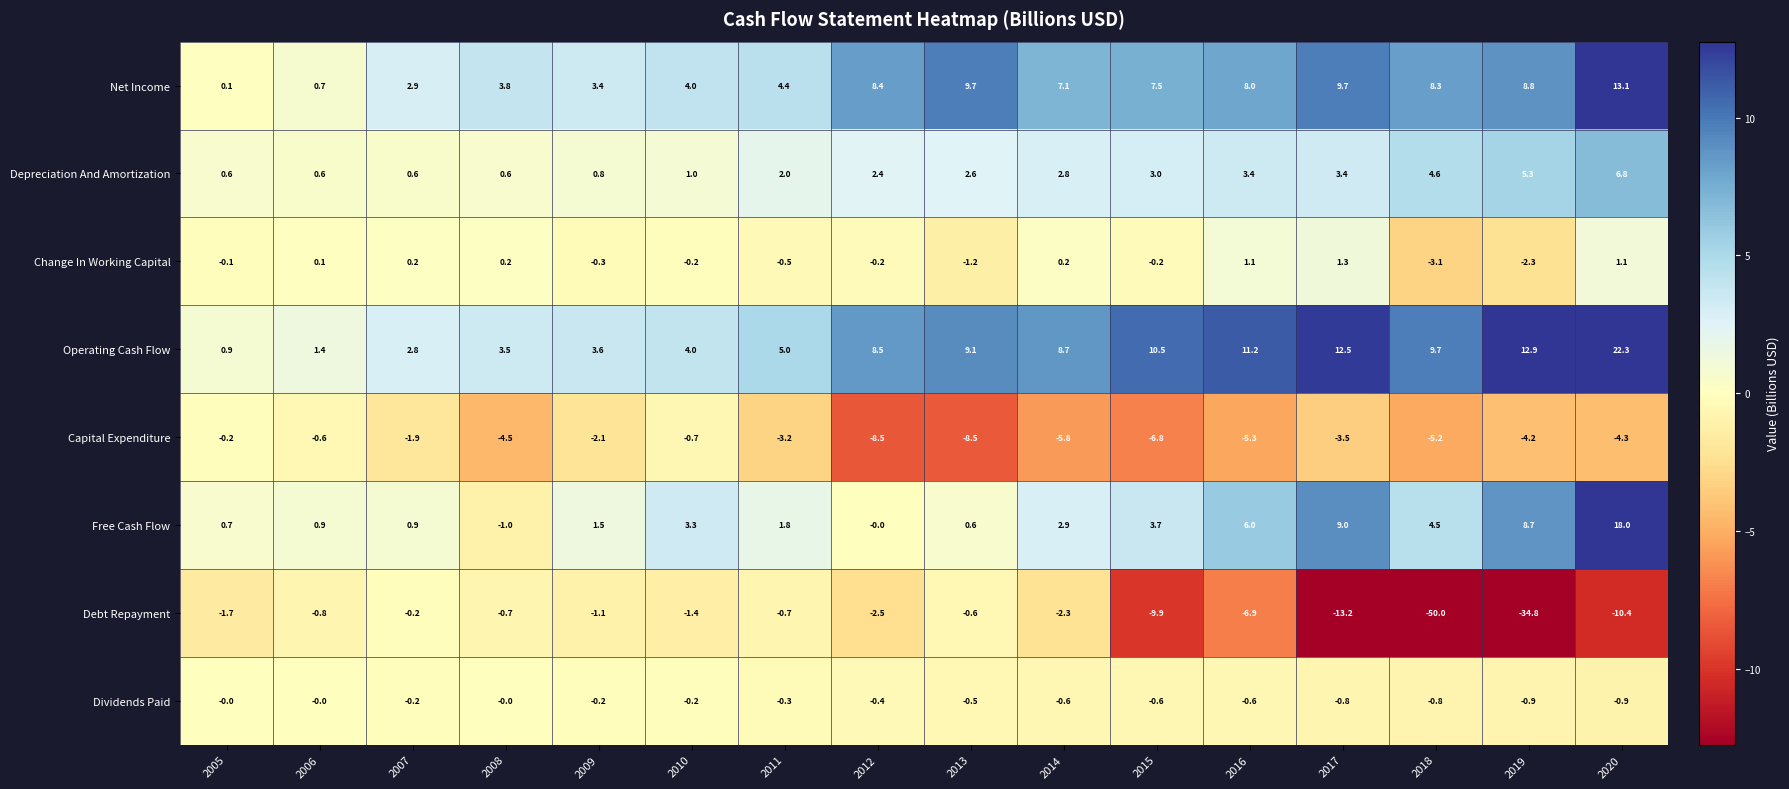

How many data points in Debt Repayment are less than -1?

11